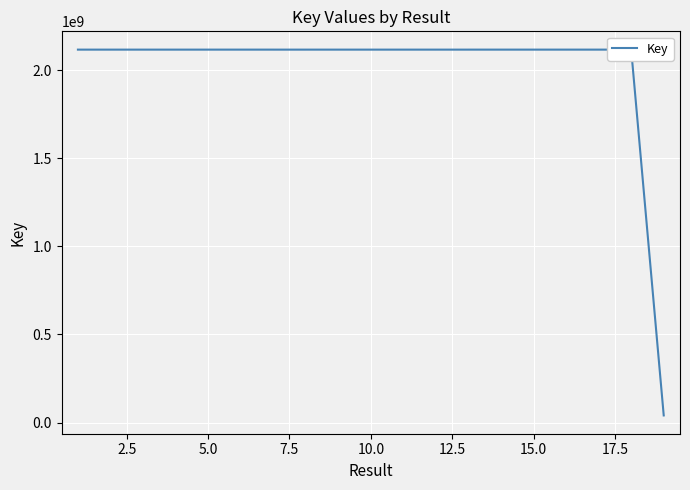

What is the maximum value shown in the chart?

2117923764